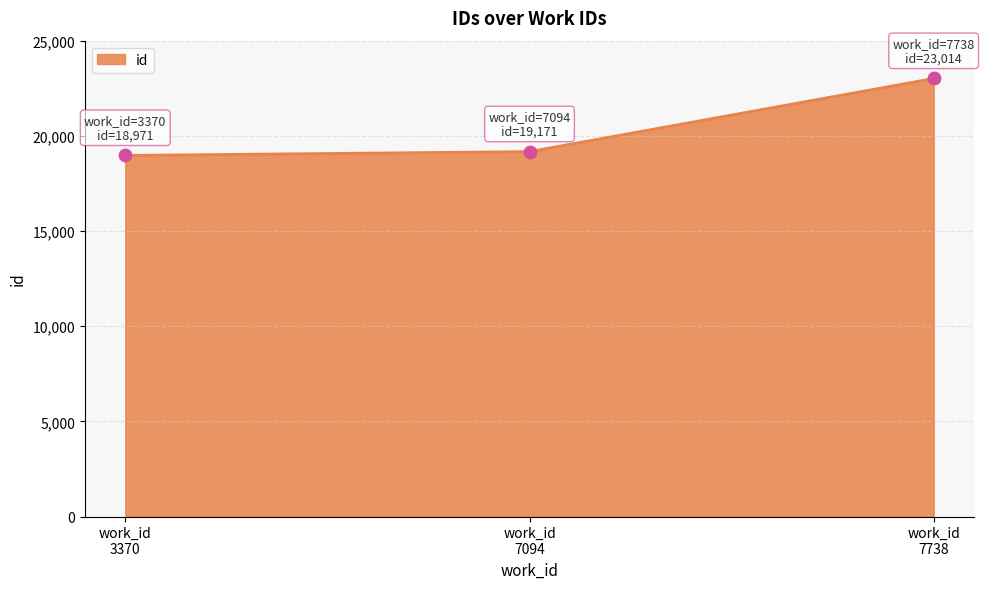

What is the average value?

20385